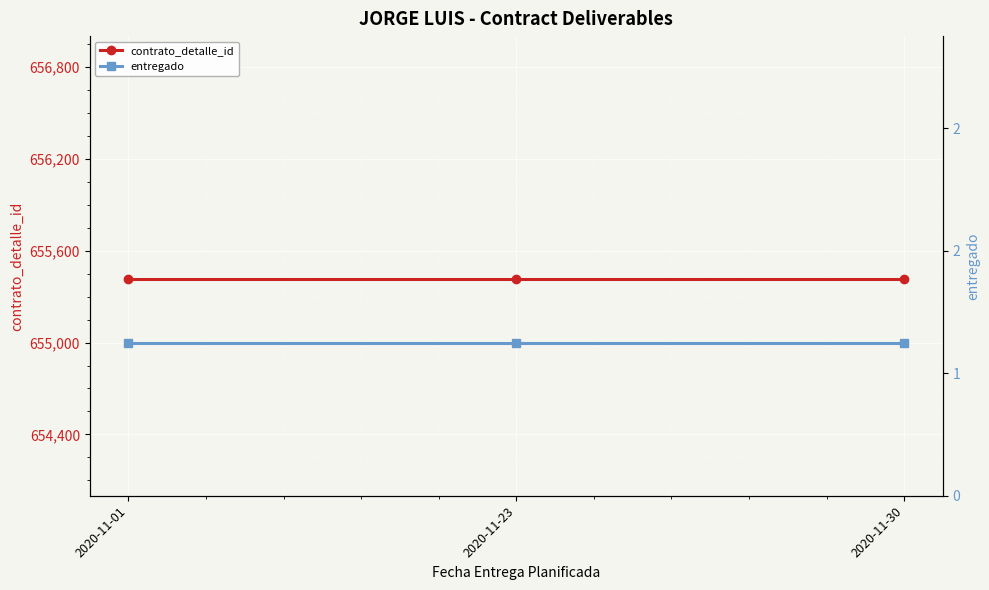

Reading left to right, transcribe all the data shown in this chart.

contrato_detalle_id: 2020-11-01=655412	2020-11-23=655412	2020-11-30=655412
entregado: 2020-11-01=1	2020-11-23=1	2020-11-30=1